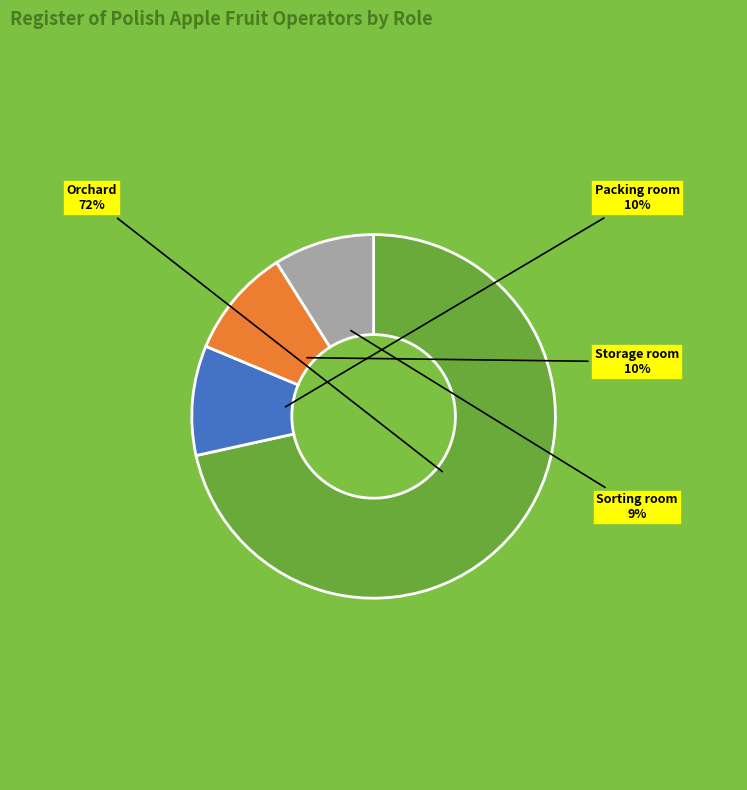

What is the ratio of the value at Orchard to the value at Sorting room?

8.0